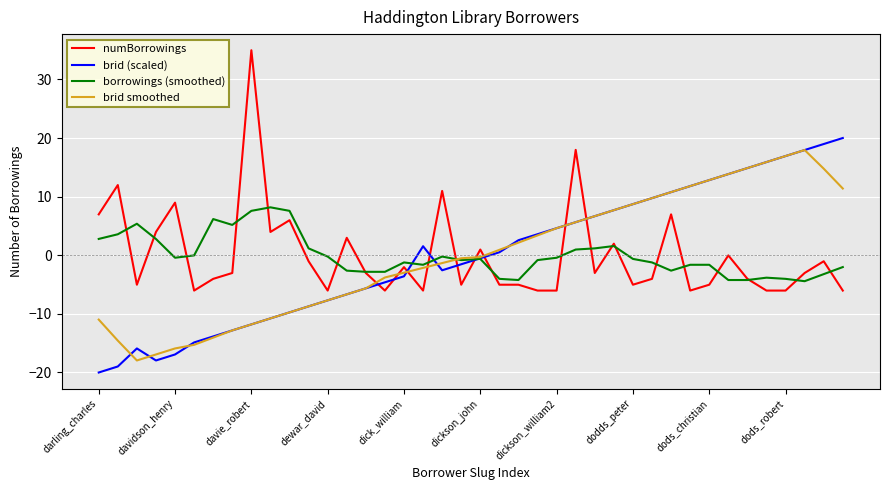

What is the lowest value of the numBorrowings series?

-6.0